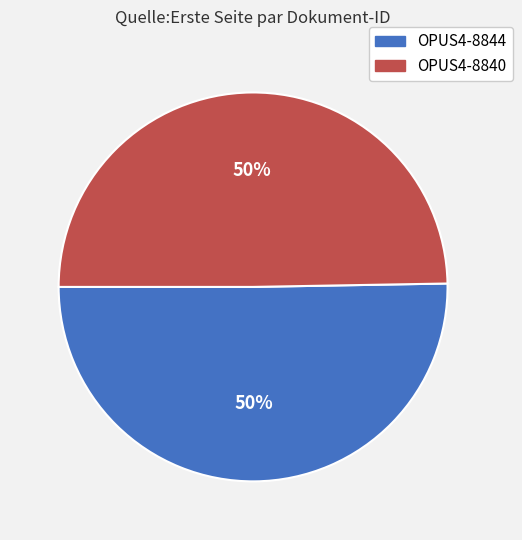

The OPUS4-8840 slice represents 35% of the pie. True or false?

False